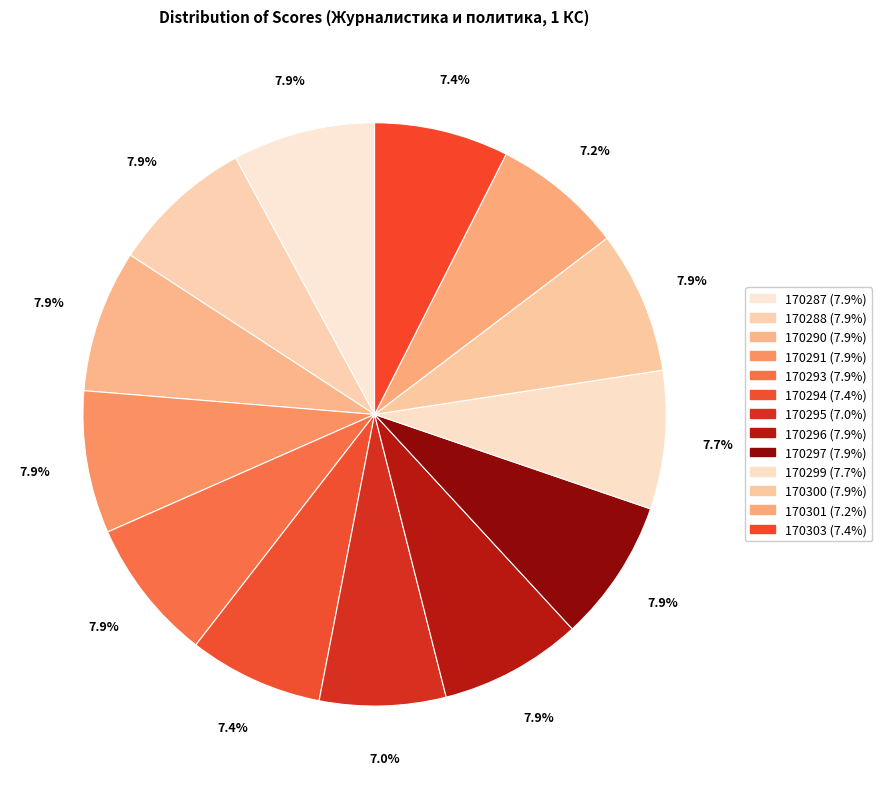

Approximately how many times larger is the value at 170287 compared to 170300?

1.0